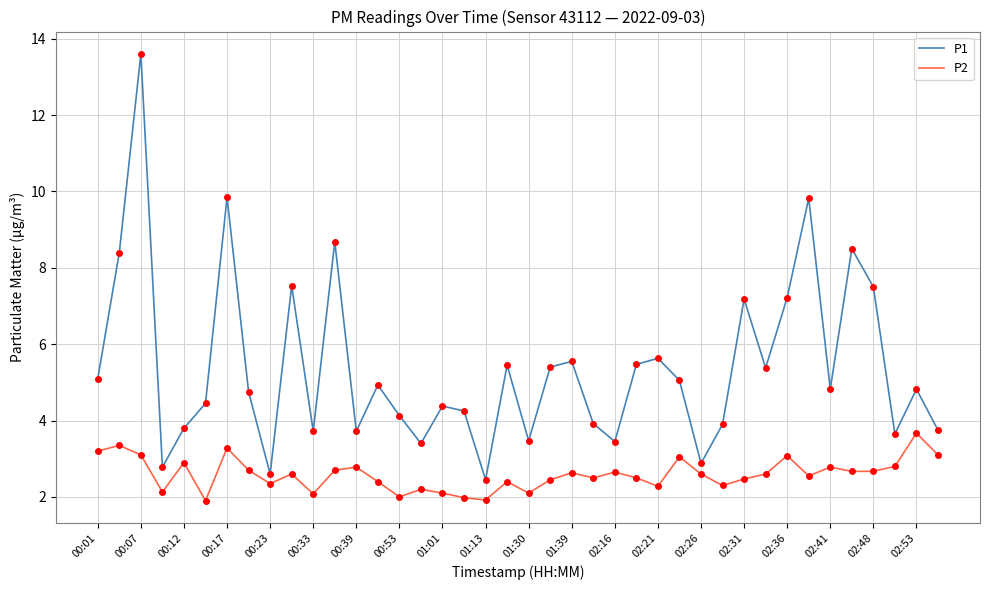

List the series in order of their peak value, highest first.

P1, P2